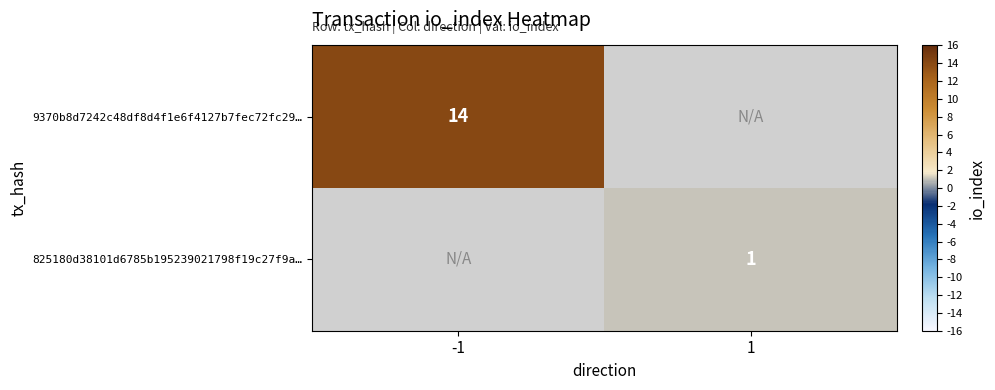

At how many categories does at least one series exceed 11?

1